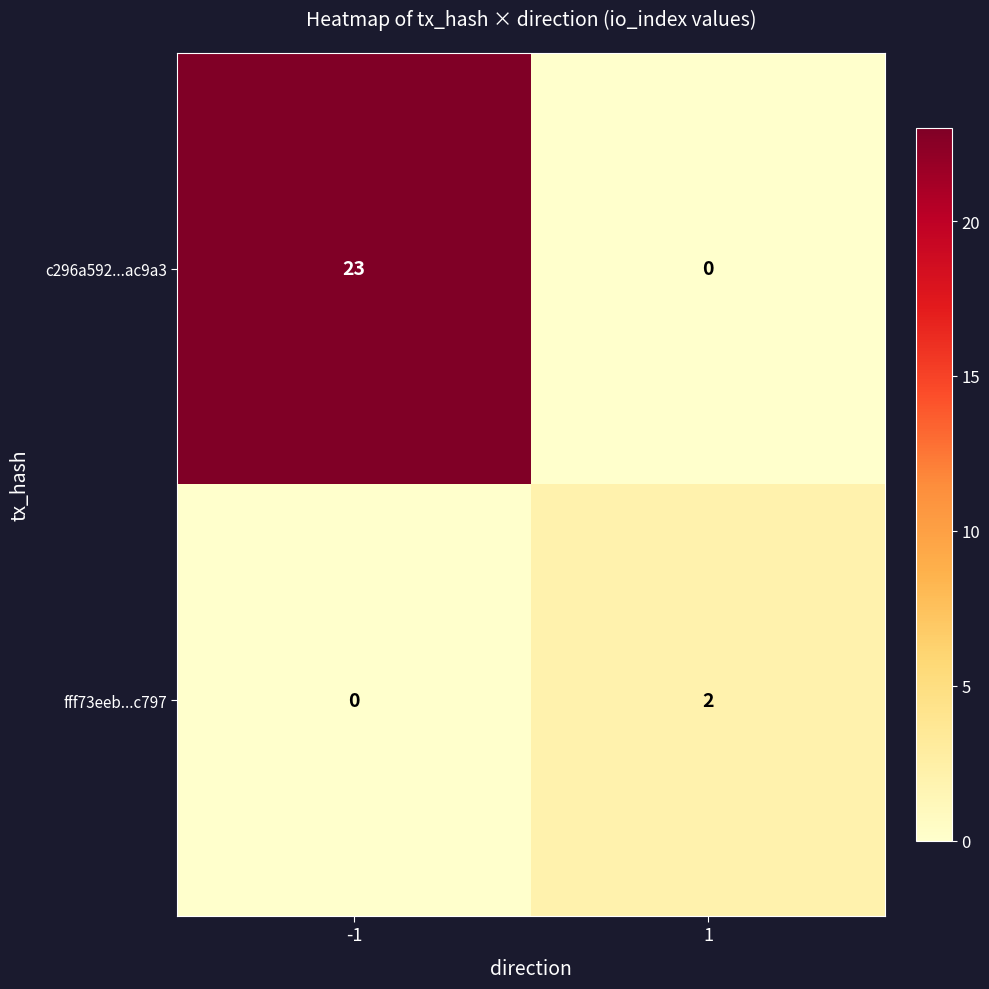

Count the number of categories in the chart.

2